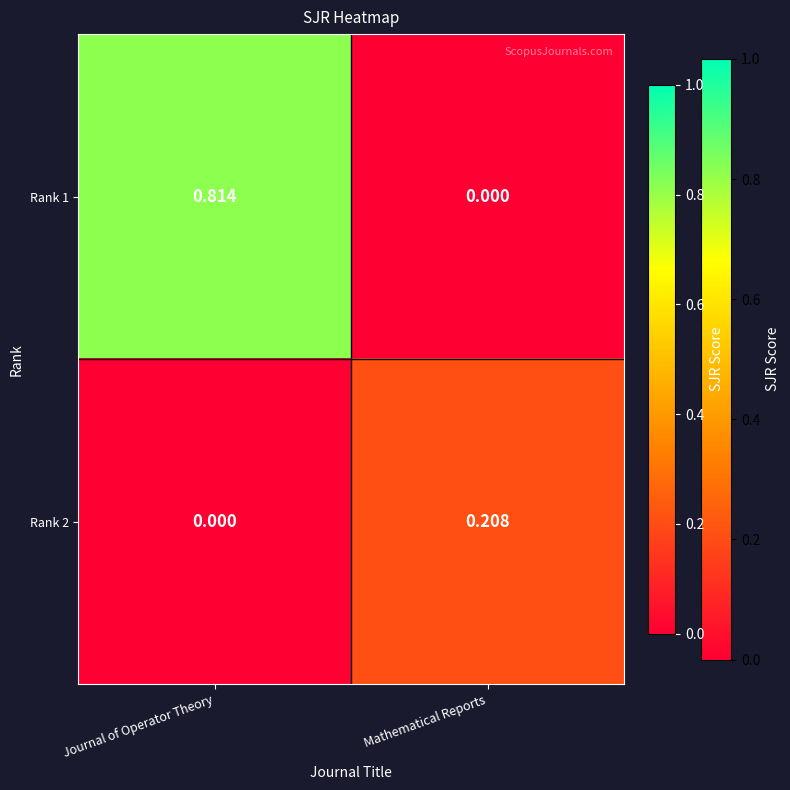

Which series changed the most between Journal of Operator Theory and Mathematical Reports?

Rank 1